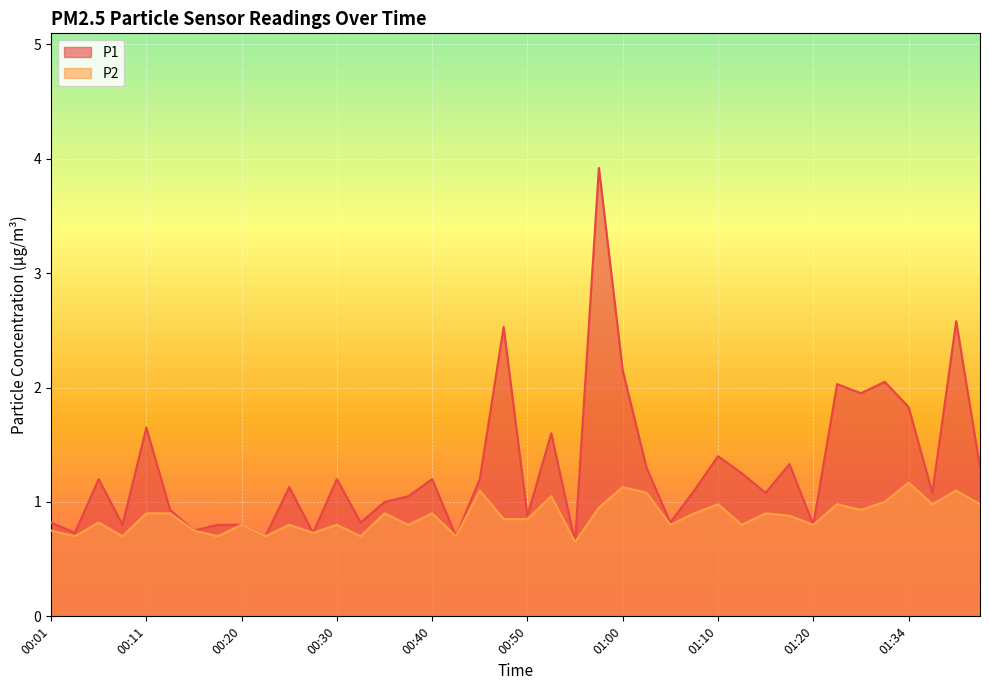

Between 01:02 and 01:25, which series saw the biggest shift?

P1